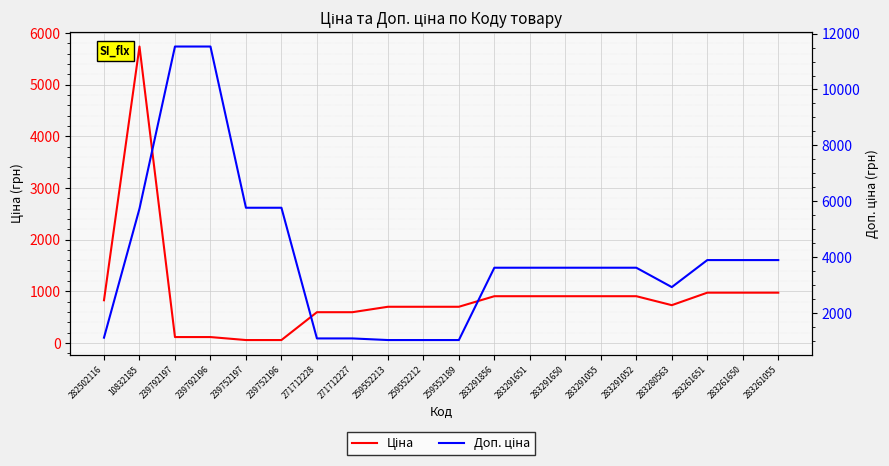

What is the average value of the Ціна series?

919.6